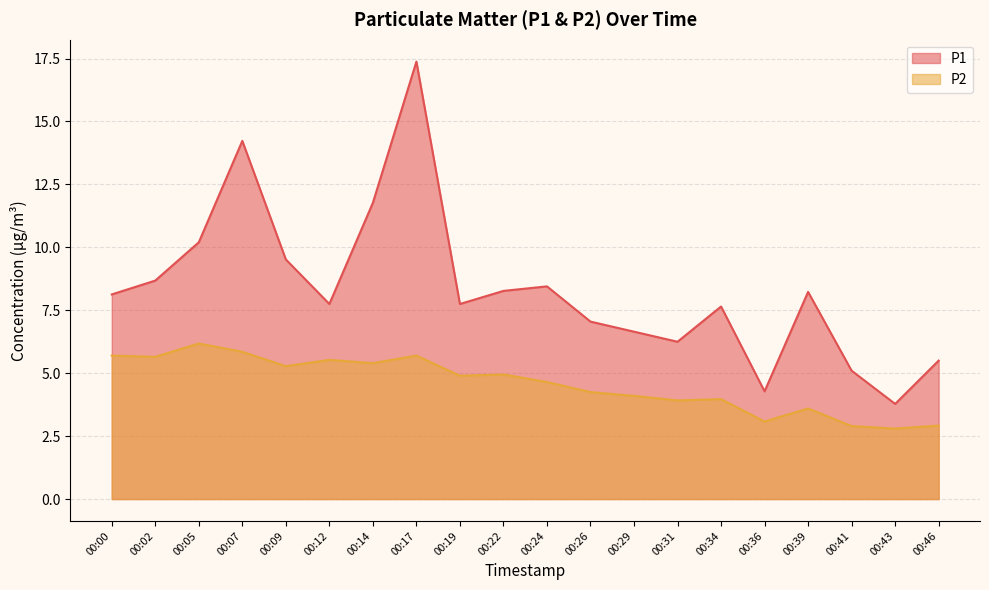

Reading left to right, what are all the values shown in this chart?

P1: 8.1	8.7	10.2	14.2	9.5	7.8	11.8	17.4	7.8	8.3	8.4	7.0	6.7	6.2	7.7	4.3	8.2	5.1	3.8	5.5
P2: 5.7	5.7	6.2	5.8	5.3	5.5	5.4	5.7	4.9	5.0	4.7	4.2	4.1	3.9	4.0	3.1	3.6	2.9	2.8	2.9